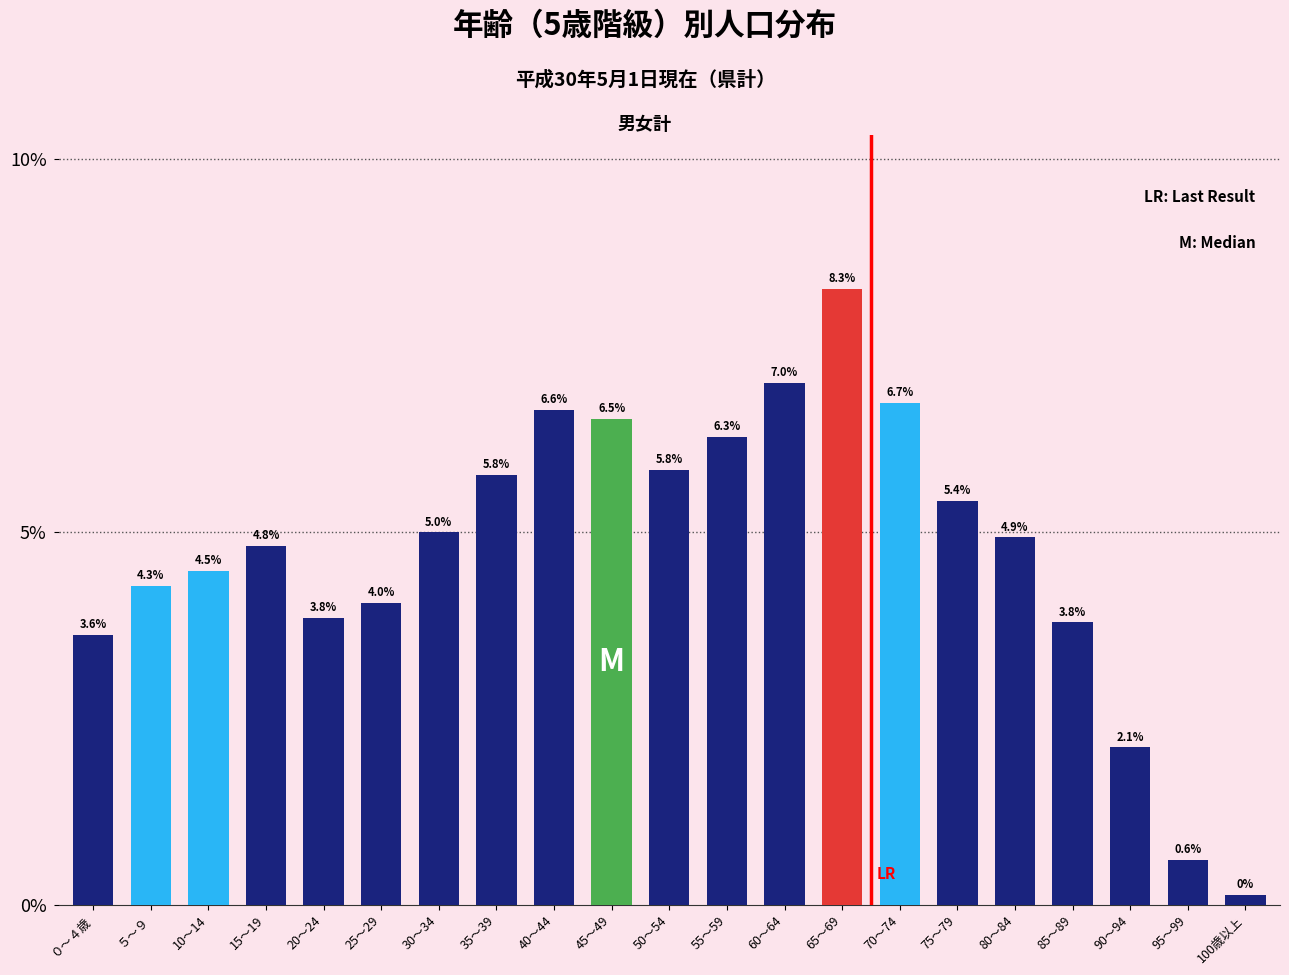

What position from the right is 95～99?

2